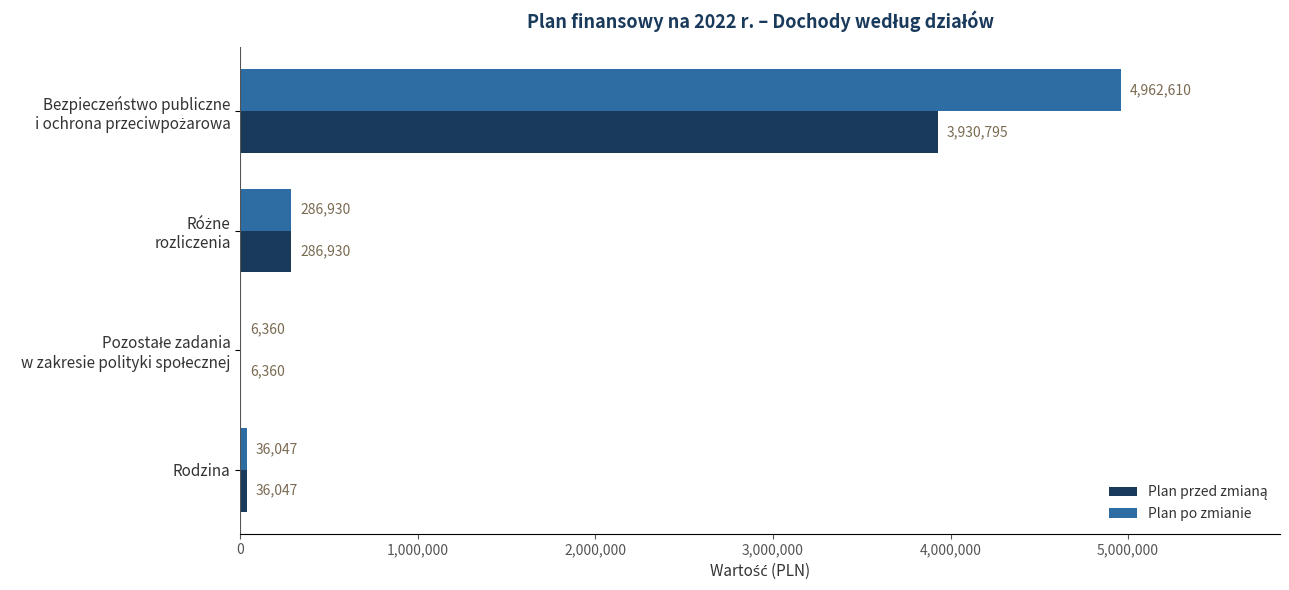

How many series are shown in this chart?

2